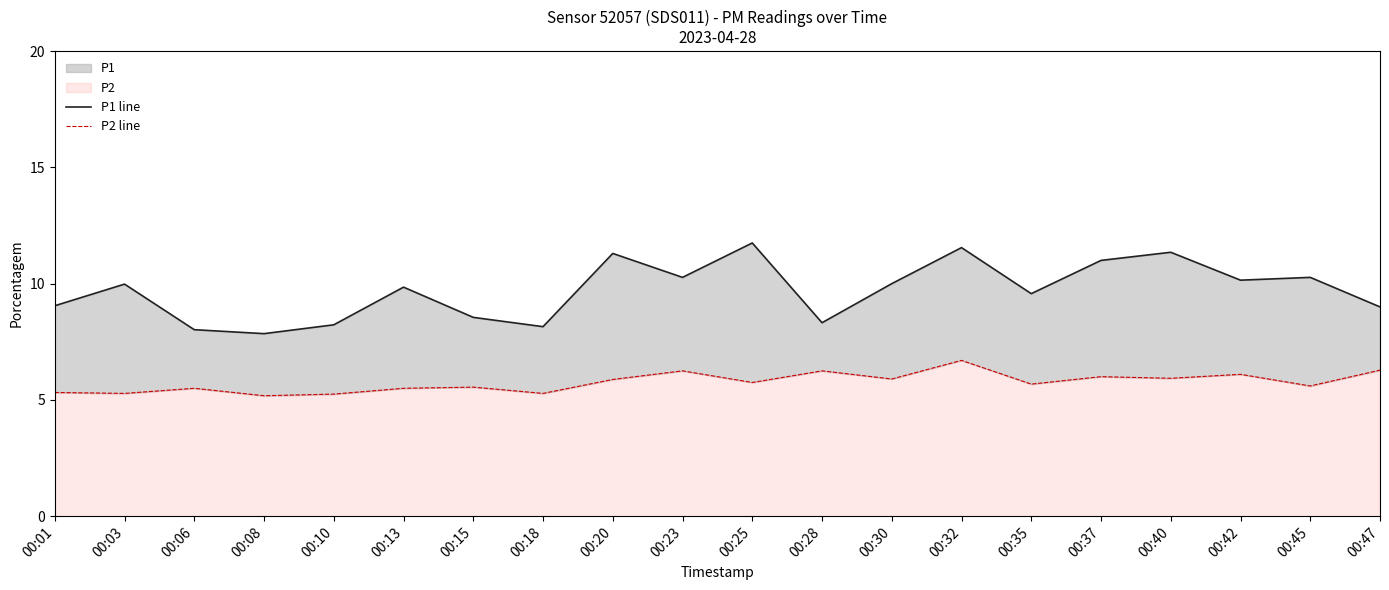

Reading left to right, list all the values displayed in this chart.

P1 line: 00:01=9.1	00:03=10.0	00:06=8.0	00:08=7.8	00:10=8.2	00:13=9.8	00:15=8.6	00:18=8.2	00:20=11.3	00:23=10.3	00:25=11.8	00:28=8.3	00:30=10.0	00:32=11.6	00:35=9.6	00:37=11.0	00:40=11.3	00:42=10.2	00:45=10.3	00:47=9.0
P2 line: 00:01=5.3	00:03=5.3	00:06=5.5	00:08=5.2	00:10=5.2	00:13=5.5	00:15=5.5	00:18=5.3	00:20=5.9	00:23=6.2	00:25=5.8	00:28=6.2	00:30=5.9	00:32=6.7	00:35=5.7	00:37=6.0	00:40=5.9	00:42=6.1	00:45=5.6	00:47=6.3